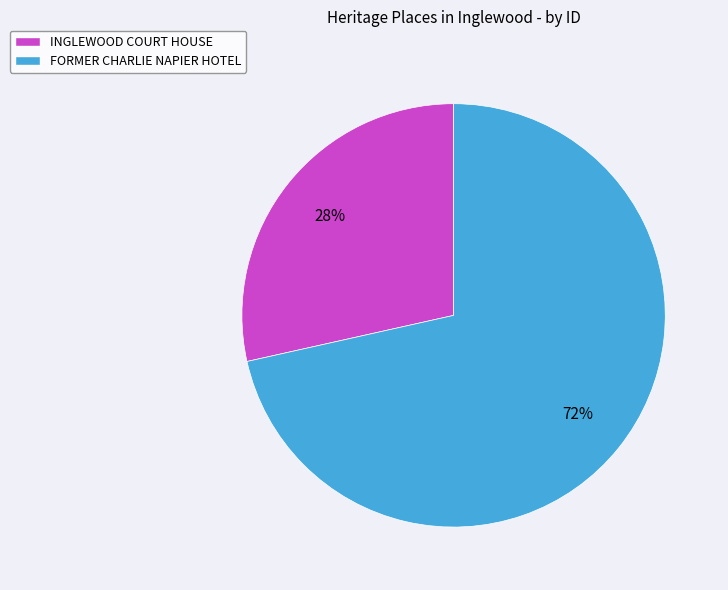

What percentage is the FORMER CHARLIE NAPIER HOTEL slice, to the nearest percent?

72%